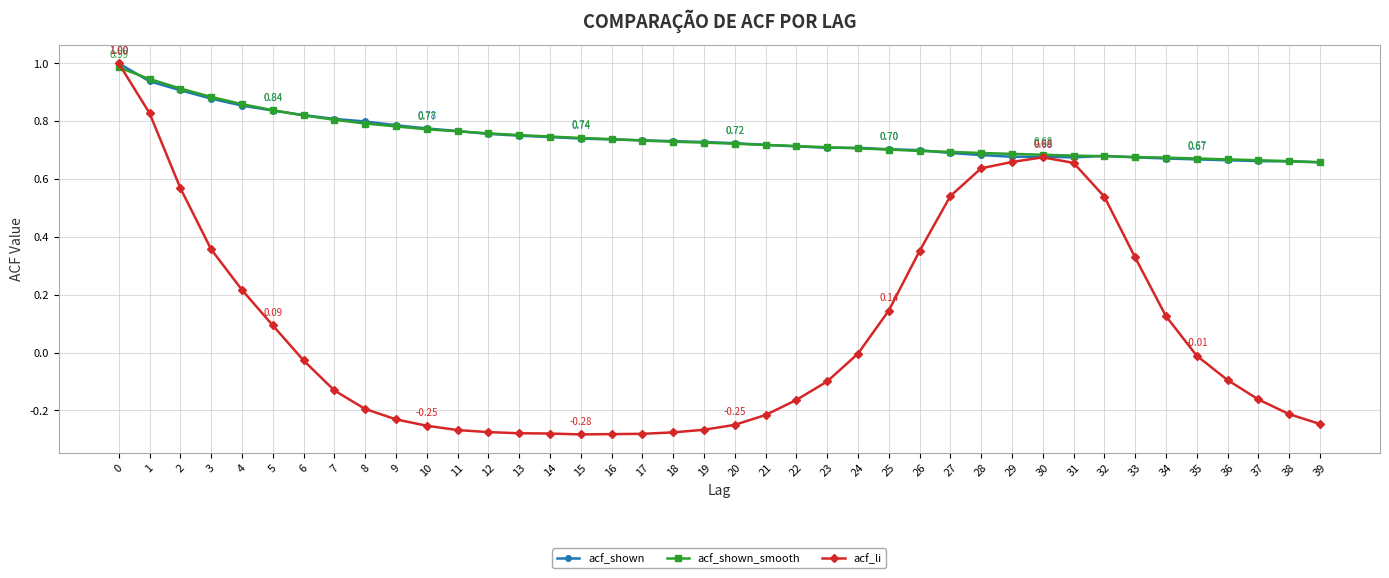

Which series has the widest spread of values?

acf_li